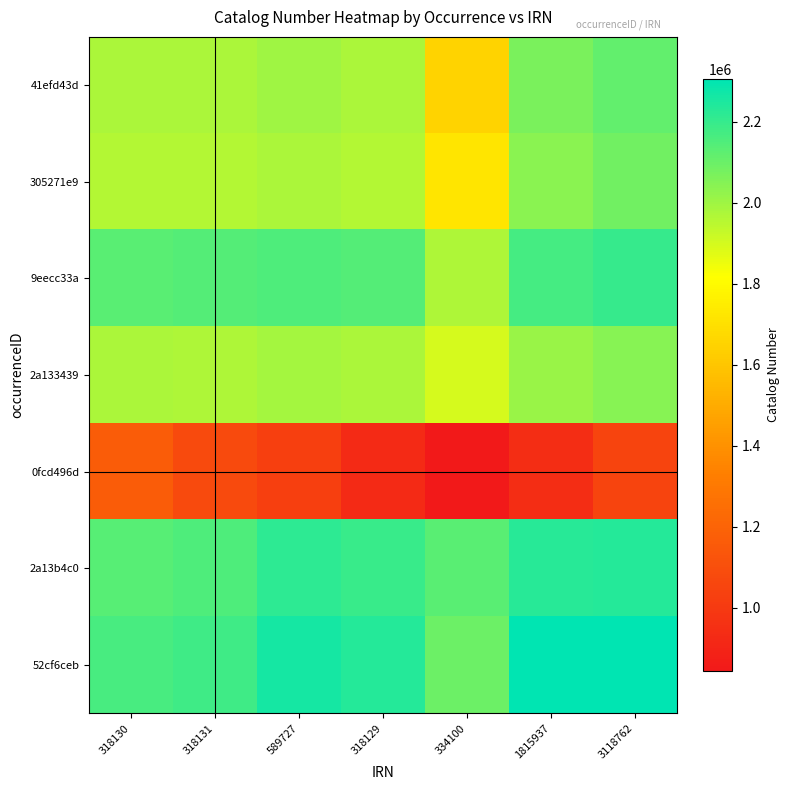

Which series has the largest range (max minus min)?

41efd43d